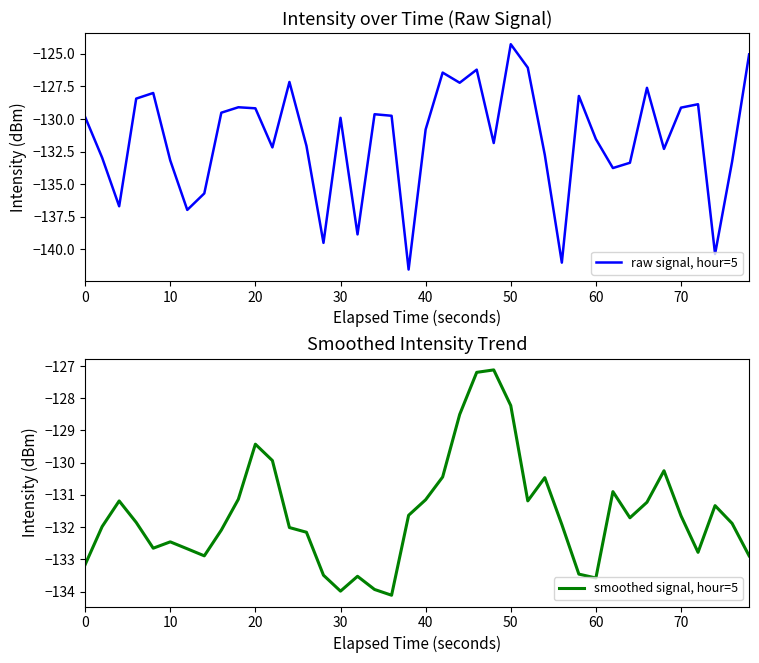

What is the minimum value for raw signal, hour=5?

-141.5